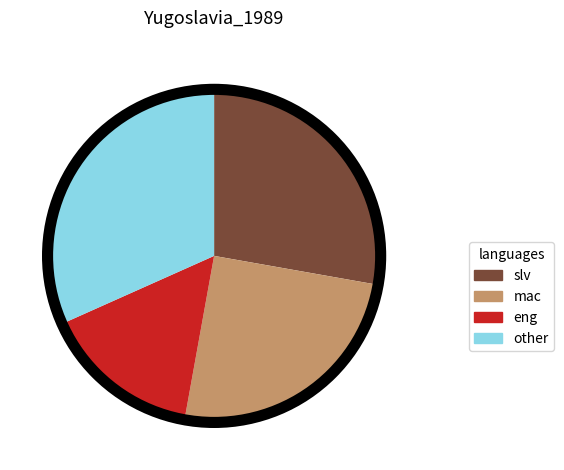

The slv slice represents 23% of the pie. True or false?

False